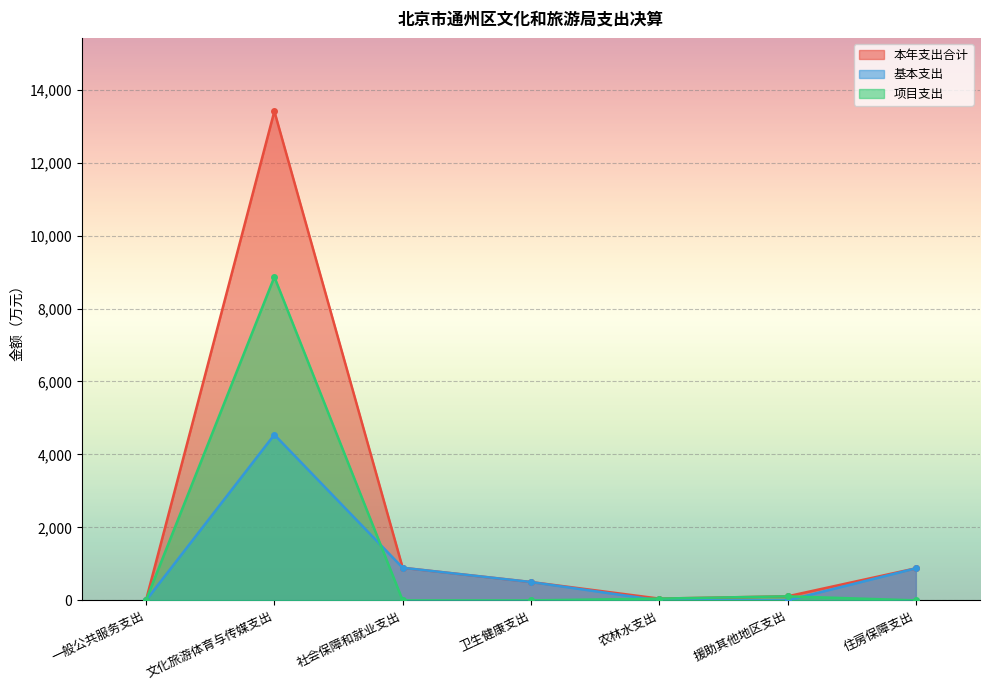

How many categories are shown in the chart?

7